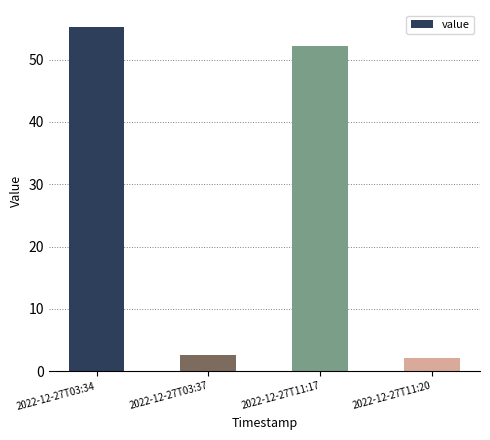

What is the difference between the maximum and minimum values?

53.0